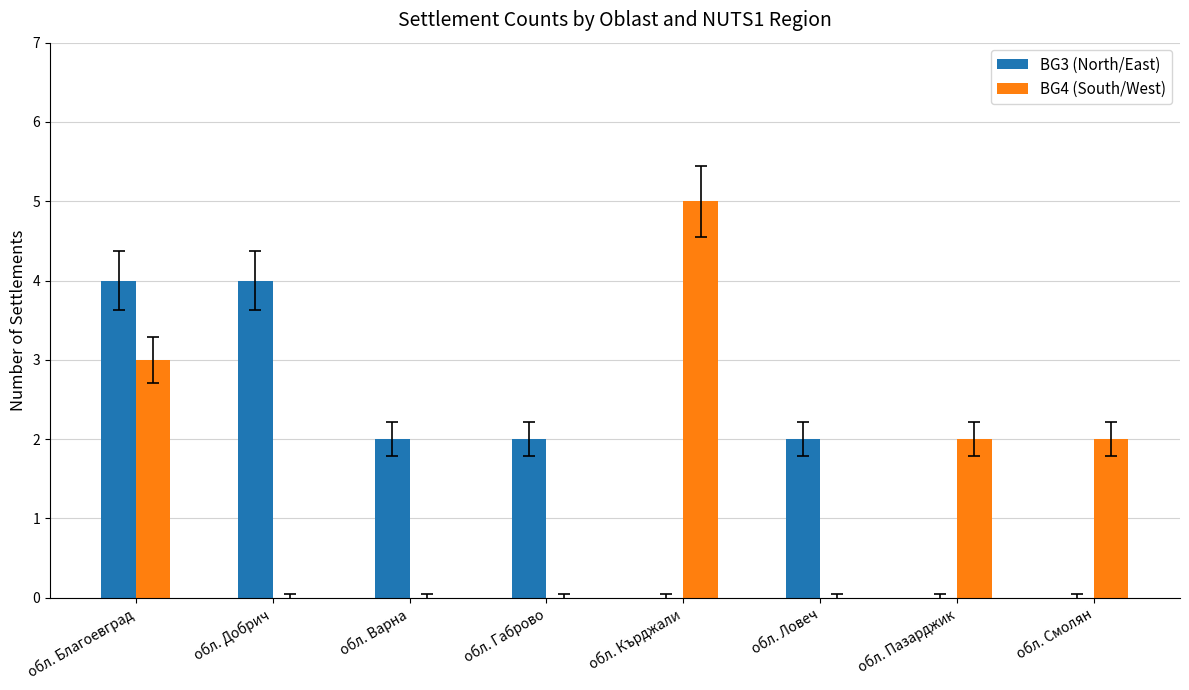

The value of BG4 (South/West) at обл. Смолян is 1. True or false?

False